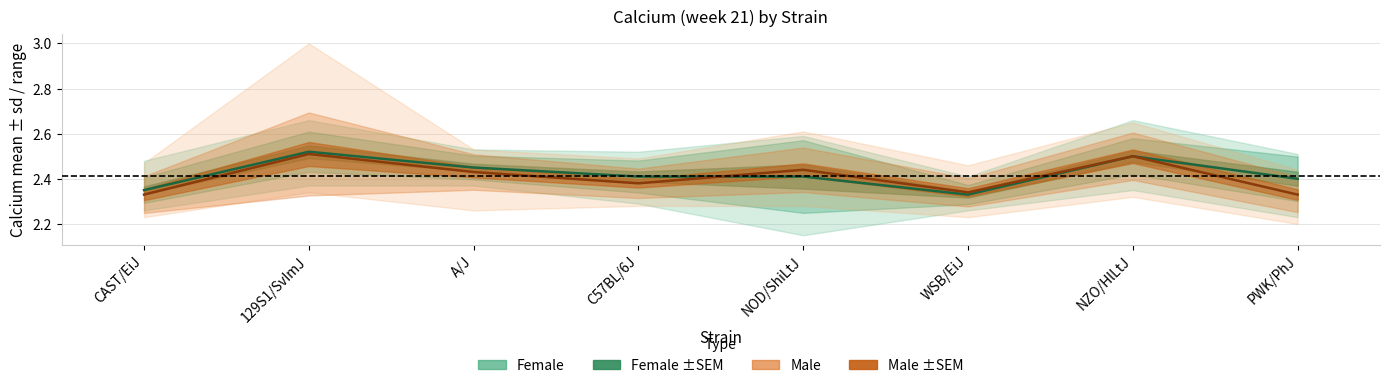

Which series has the largest total across all categories?

Female mean